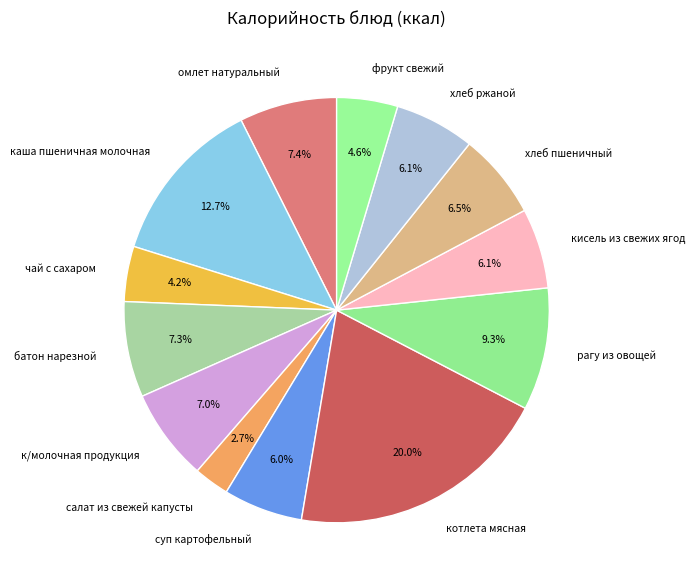

True or false: батон нарезной accounts for 1% of the total.

False